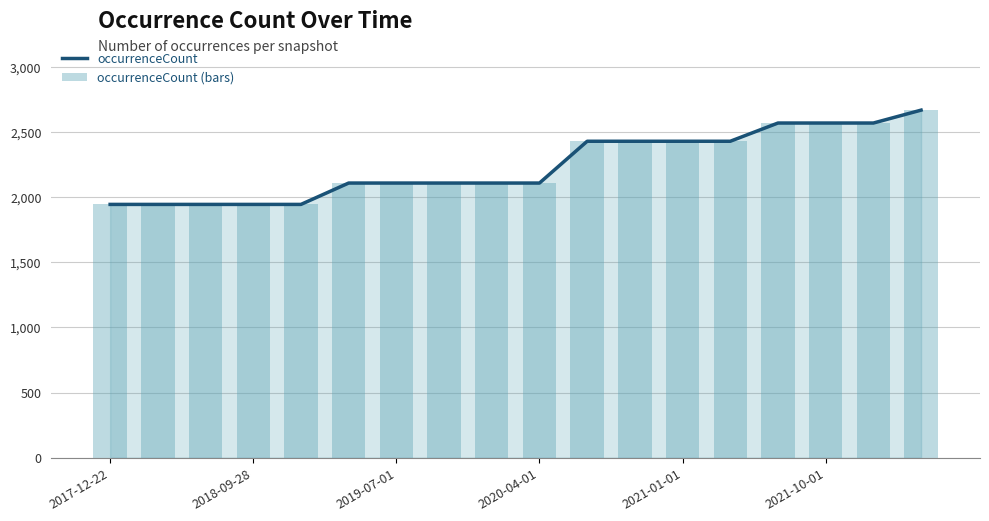

How many data points in occurrenceCount are less than 2109?

5